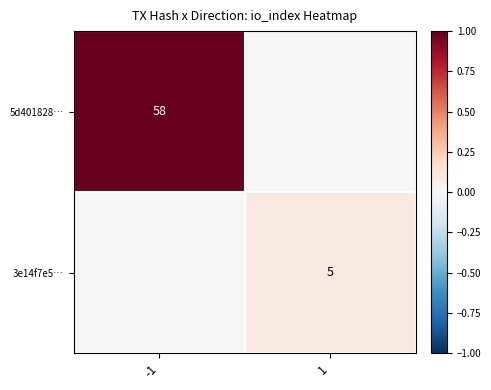

The 5d401828… series shows 27 at -1. True or false?

False